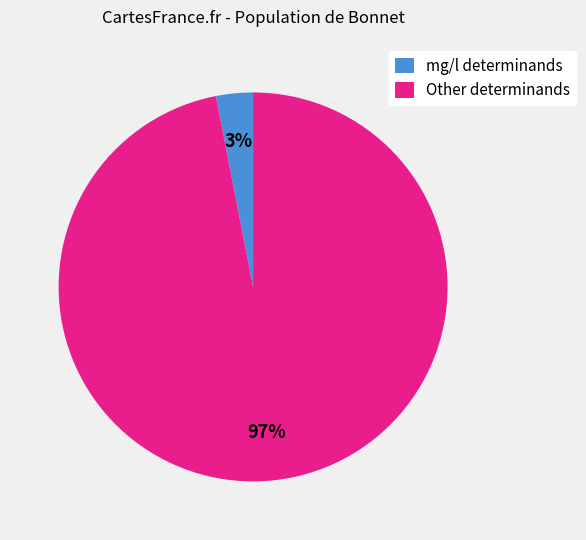

True or false: Other determinands accounts for 87% of the total.

False